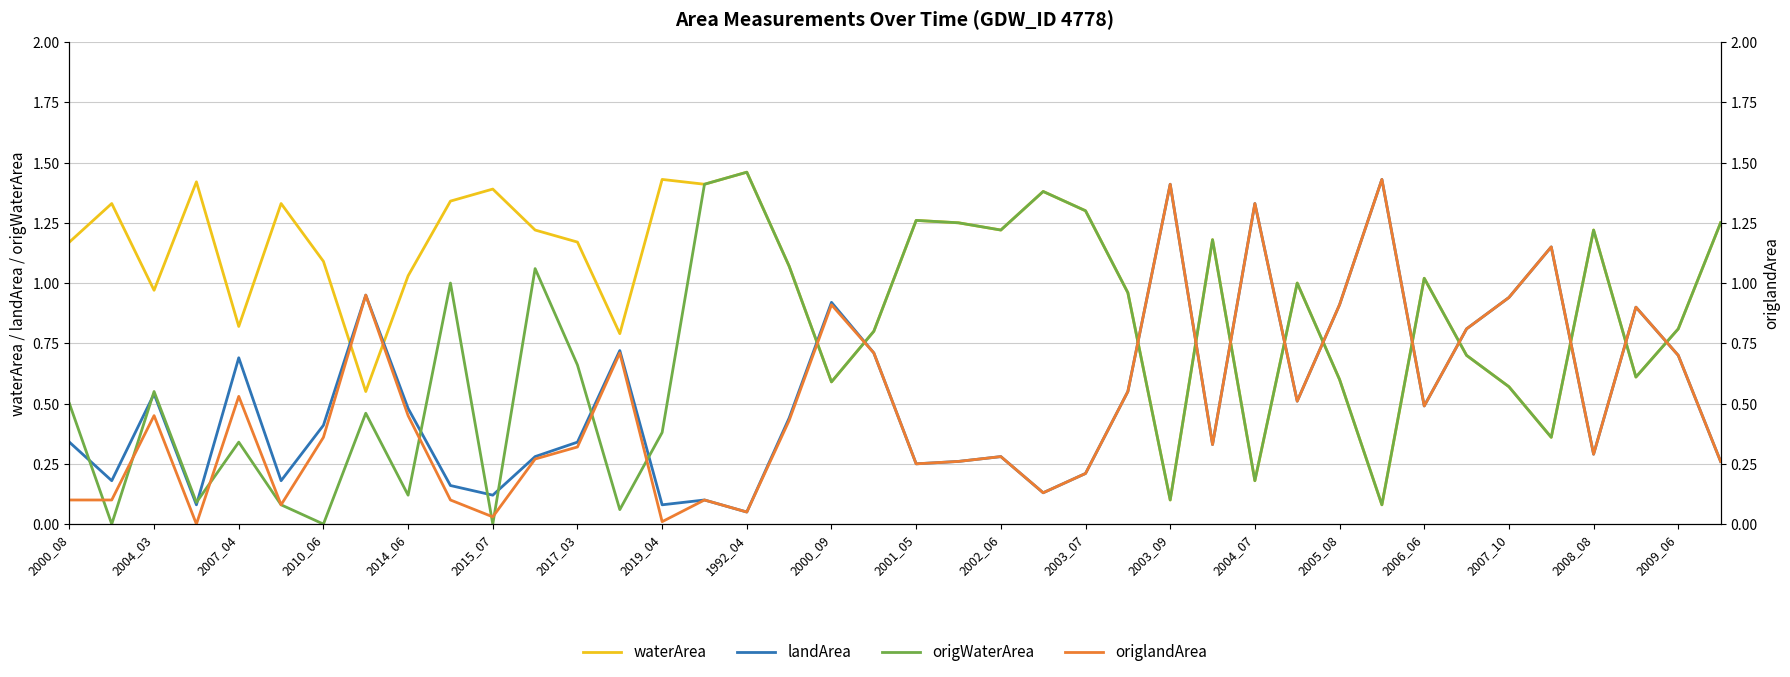

Is it true that landArea equals 0.9 at 2004_03?

False